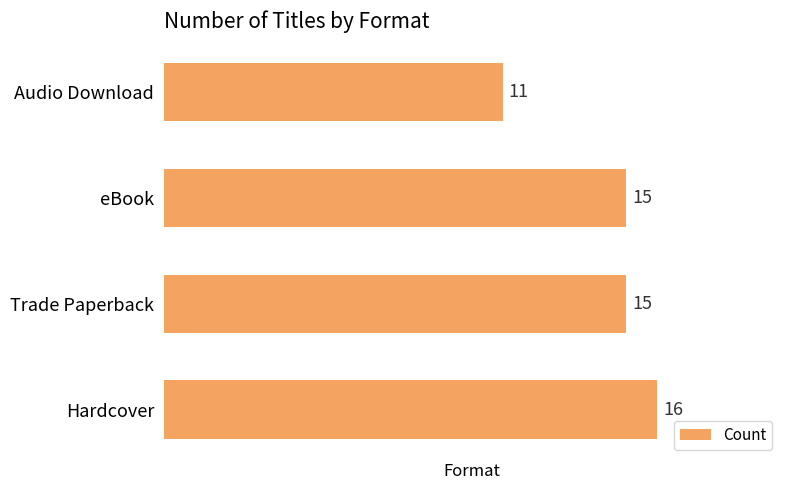

Does the chart contain stacked bars?

No